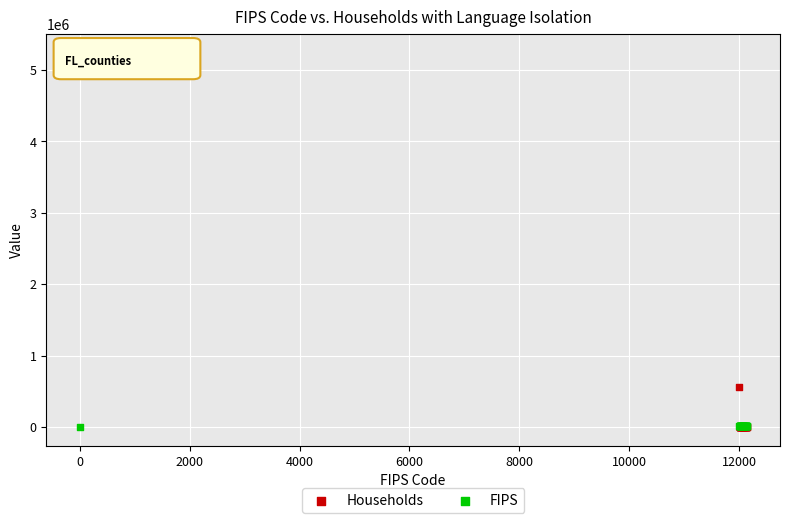

Which series contains the highest Y value?

Households